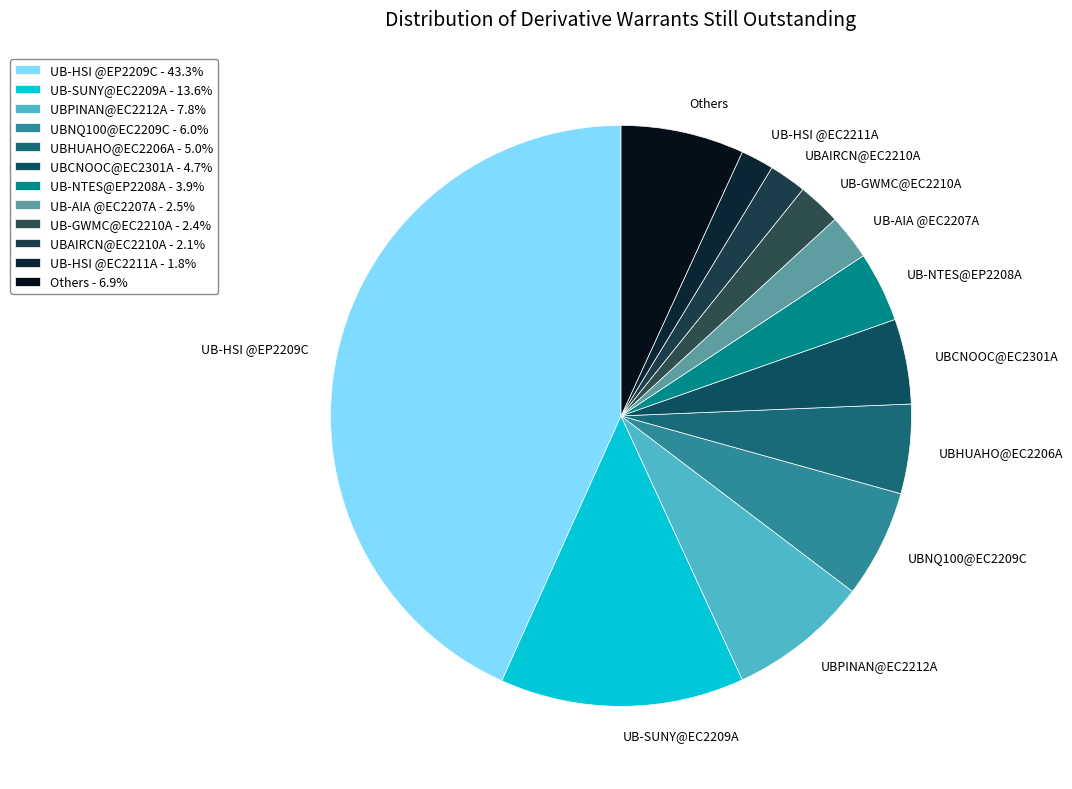

Is the sum of UB-SUNY@EC2209A and UBPINAN@EC2212A greater than half?

No